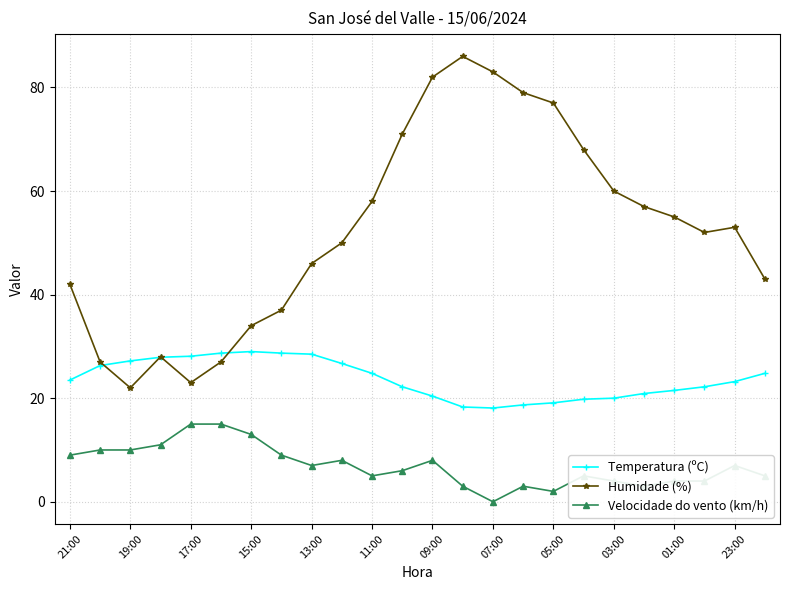

At how many categories does at least one series exceed 1?

24